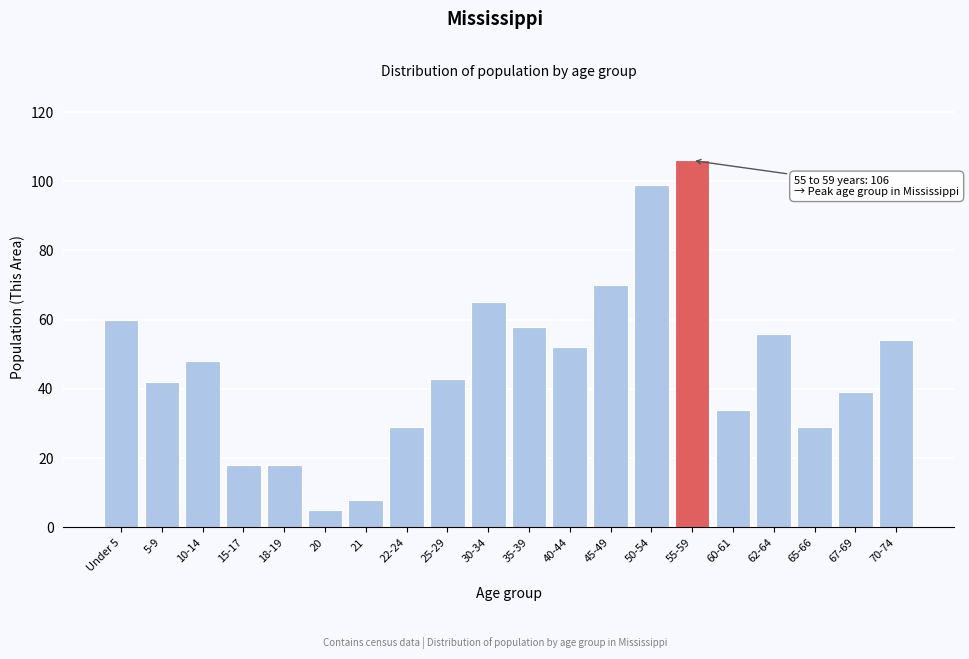

Reading left to right, list all the values displayed in this chart.

Under 5=60	5-9=42	10-14=48	15-17=18	18-19=18	20=5	21=8	22-24=29	25-29=43	30-34=65	35-39=58	40-44=52	45-49=70	50-54=99	55-59=106	60-61=34	62-64=56	65-66=29	67-69=39	70-74=54